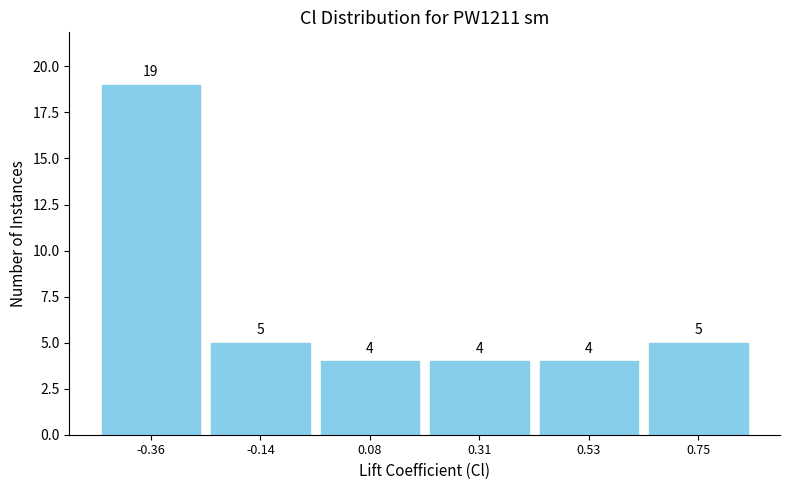

Reading left to right, list every bar in this chart as the range it spans on the x-axis followed by its height. The bar edges are not printed on the chart, so give them approximately, as read against the axis.

-0.45 to -0.25: 19
-0.25 to -0.05: 5
-0.05 to 0.20: 4
0.20 to 0.40: 4
0.40 to 0.65: 4
0.65 to 0.85: 5